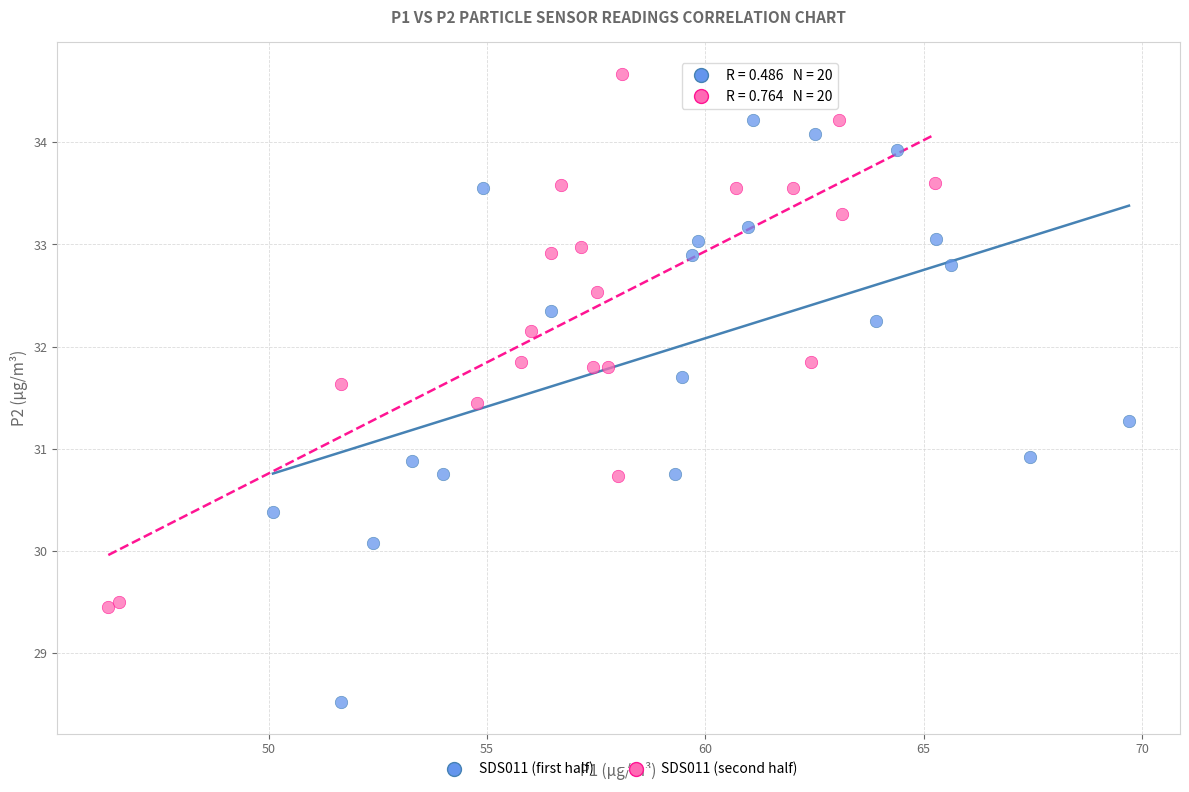

Which series reaches the maximum Y coordinate?

SDS011 (second half)